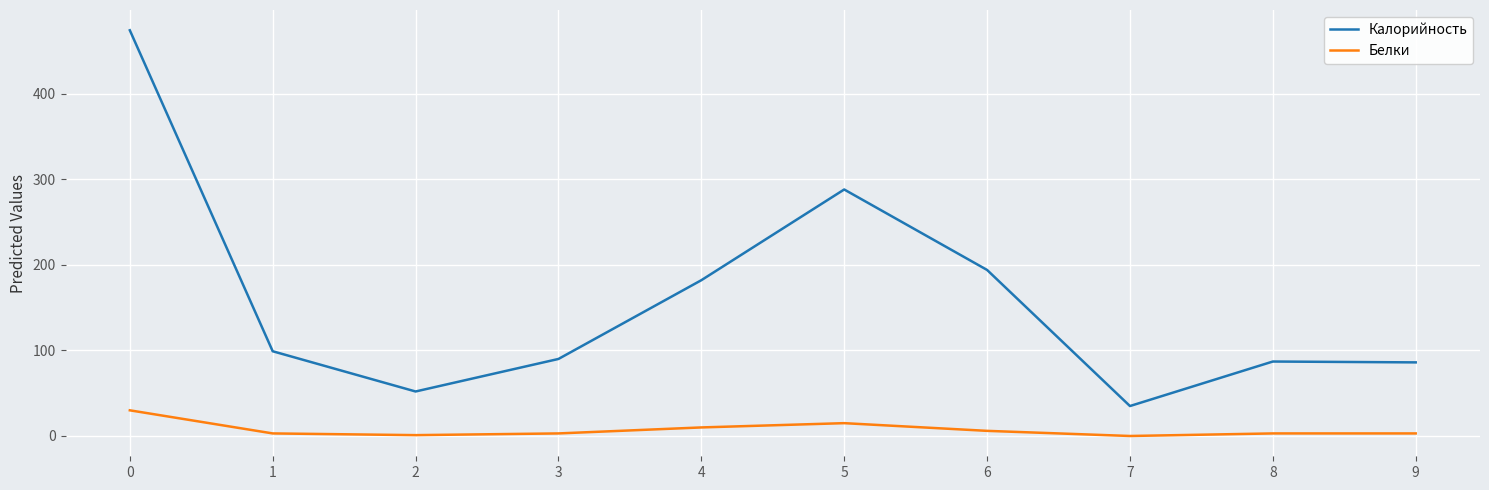

True or false: Калорийность has a value of 90 at 3.

True